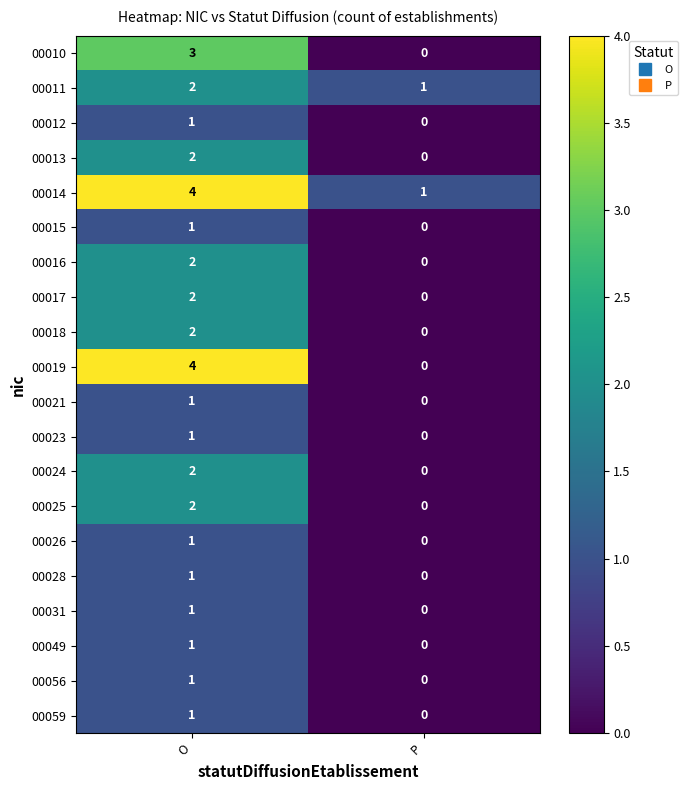

Rank the categories by 00014 value from highest to lowest.

O, P